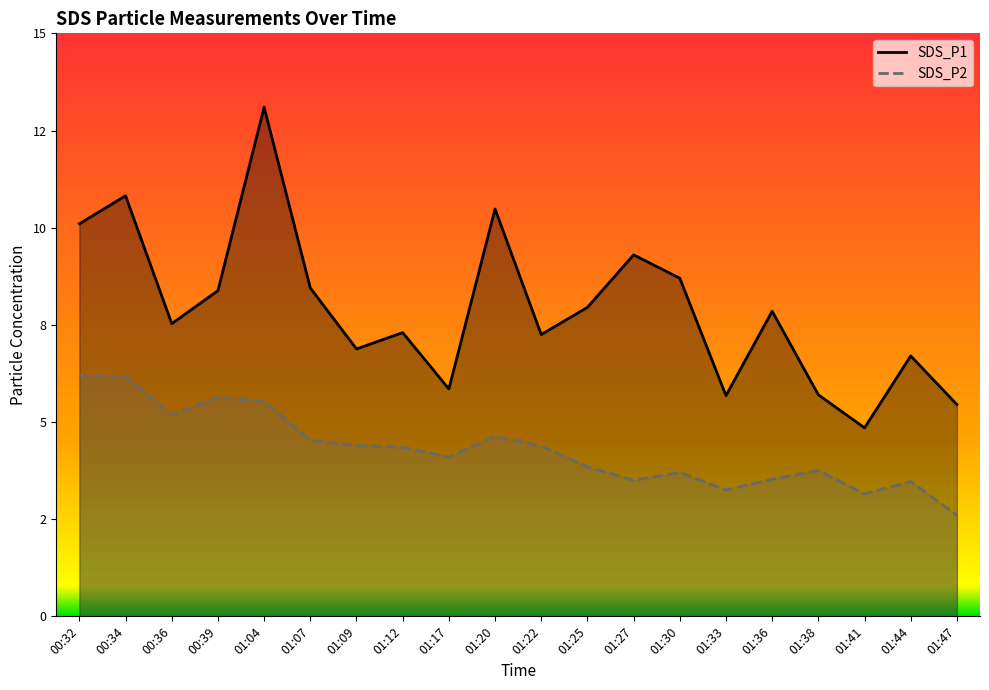

Which category has the lowest value in the SDS_P2 series?

01:47